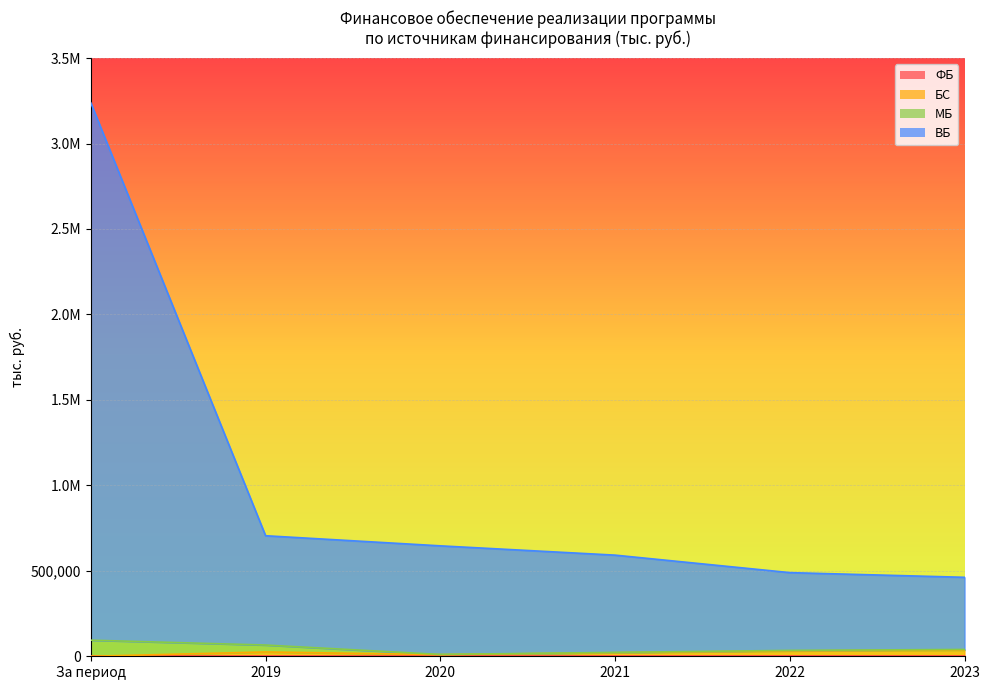

How many values in the ВБ series are below 646136?

3